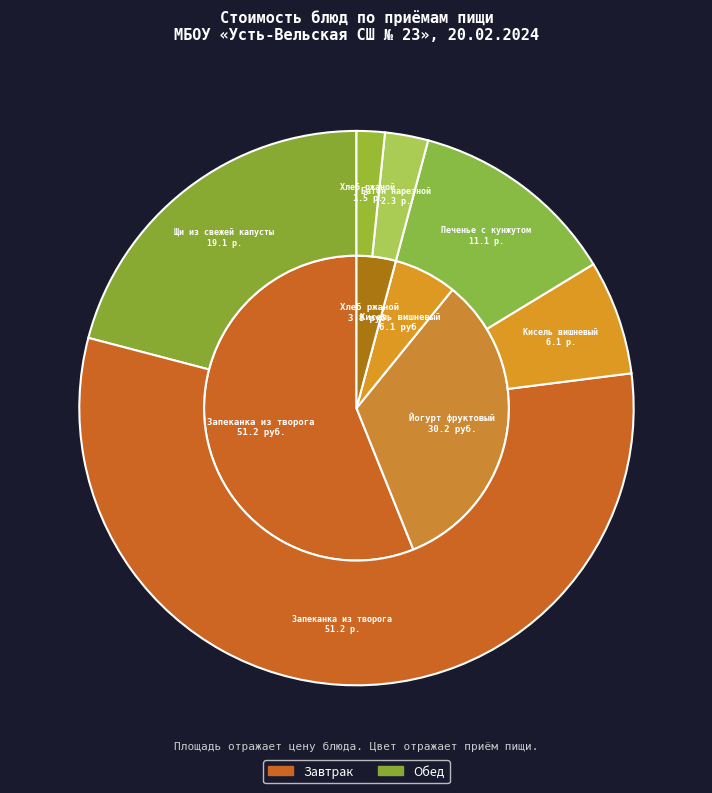

The Хлеб ржаной slice represents 4% of the pie. True or false?

True